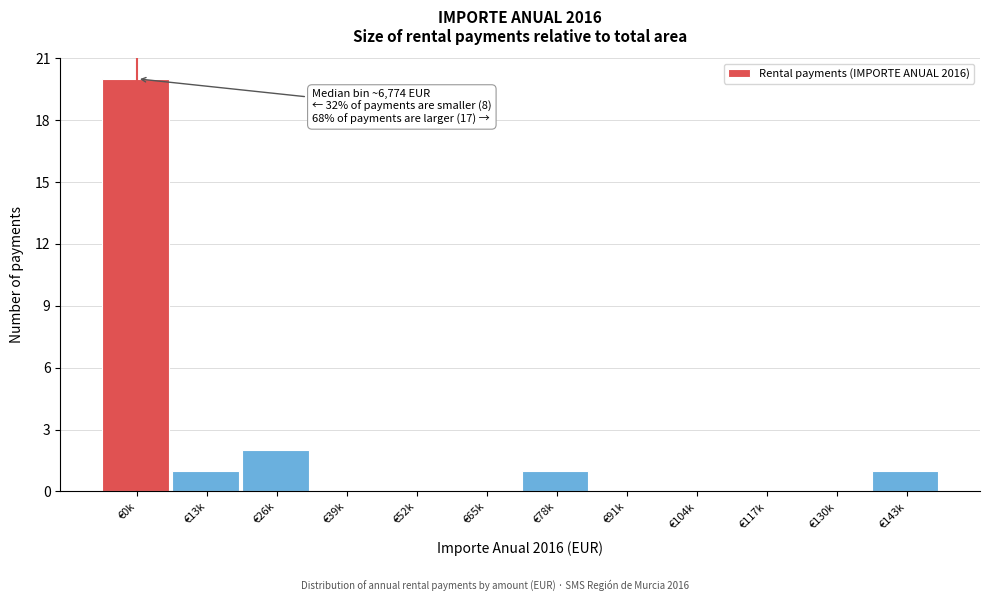

Reading right to left, what are all the values shown in this chart?

€143k=1	€130k=0	€117k=0	€104k=0	€91k=0	€78k=1	€65k=0	€52k=0	€39k=0	€26k=2	€13k=1	€0k=20